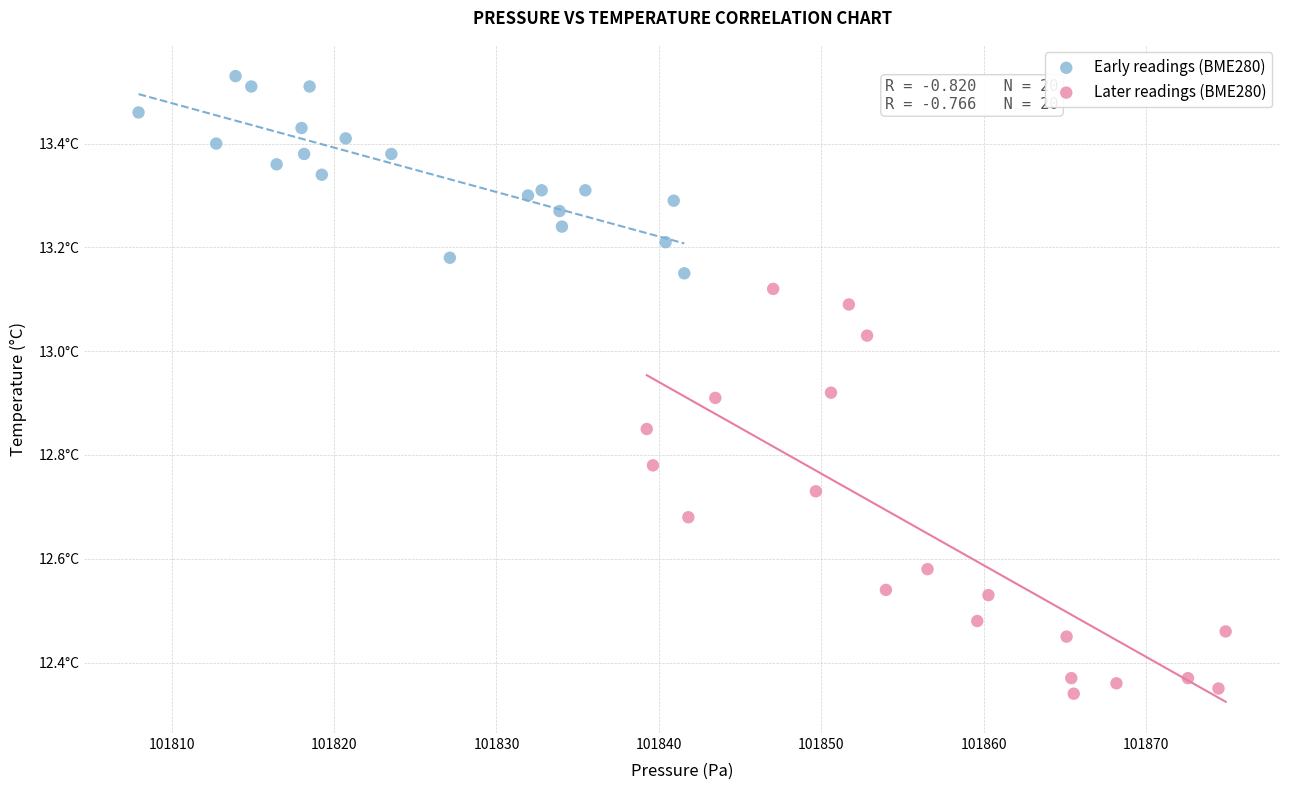

Which series contains the highest Y value?

Early readings (BME280)